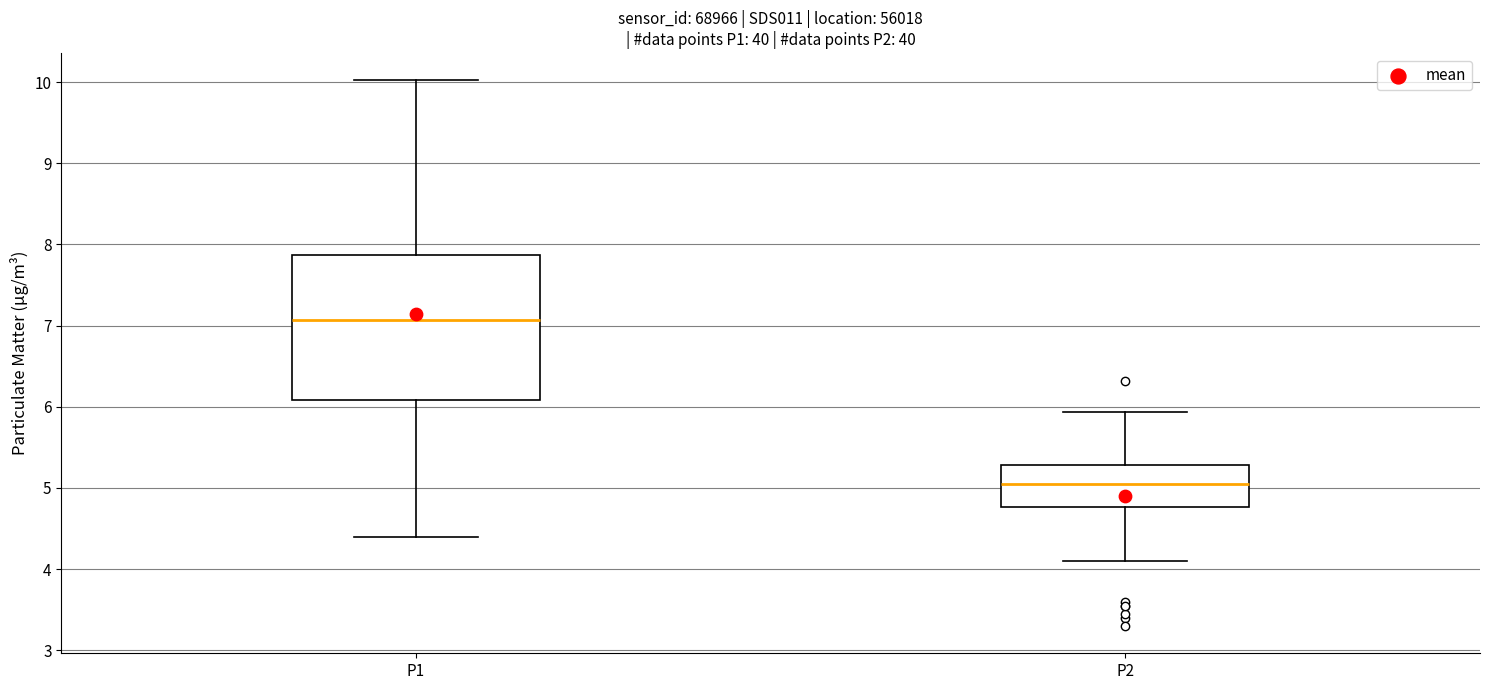

Reading left to right, transcribe this box plot: for each box, give where its median line is, the range the box spans, and where its two whiskers end, as read against the y-axis. The values are not printed on the chart, so give them approximately, as read against the axis.

P1: median 7.1, box 6.1 to 7.9, whiskers 4.4 to 10.0
P2: median 5.1, box 4.8 to 5.3, whiskers 4.1 to 5.9